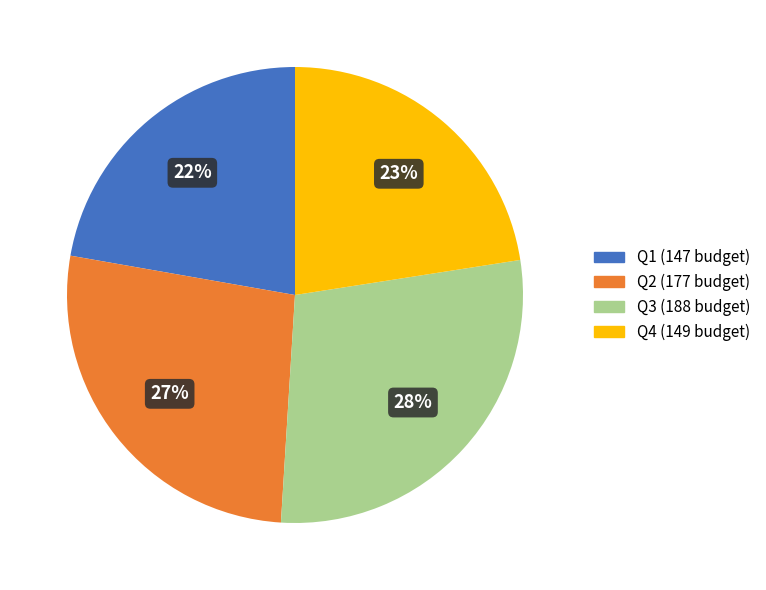

How many segments does this pie chart have?

4